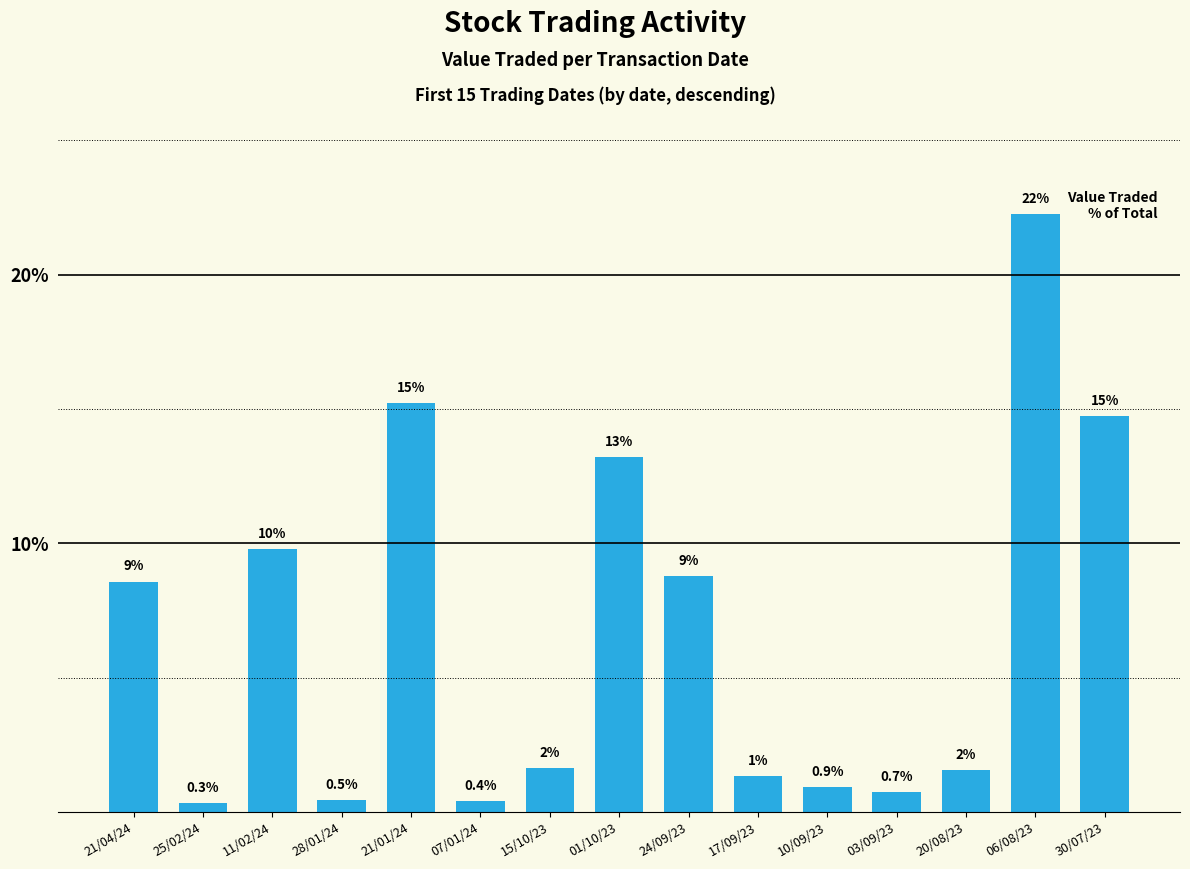

Rank the categories by value from lowest to highest.

25/02/24, 07/01/24, 28/01/24, 03/09/23, 10/09/23, 17/09/23, 20/08/23, 15/10/23, 21/04/24, 24/09/23, 11/02/24, 01/10/23, 30/07/23, 21/01/24, 06/08/23